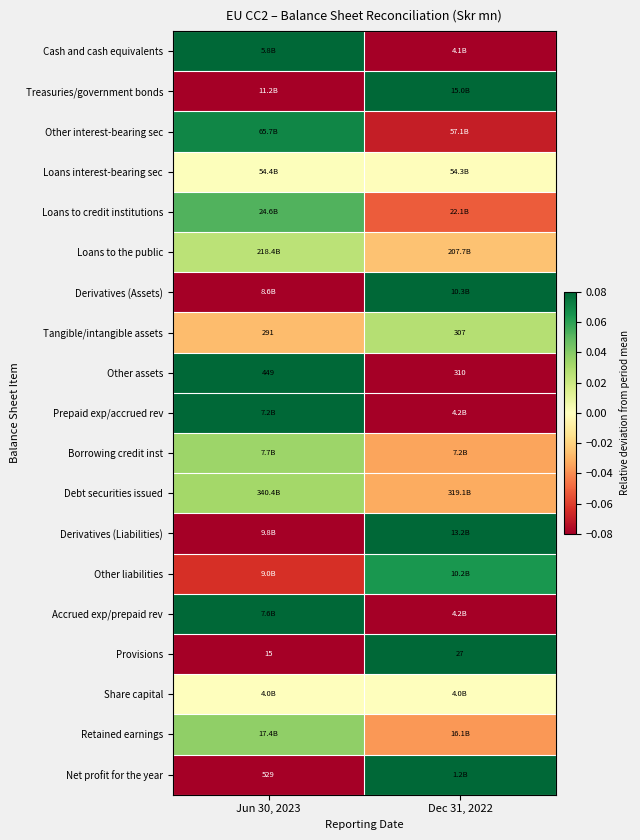

How many data points in Treasuries/government bonds are above 0?

1